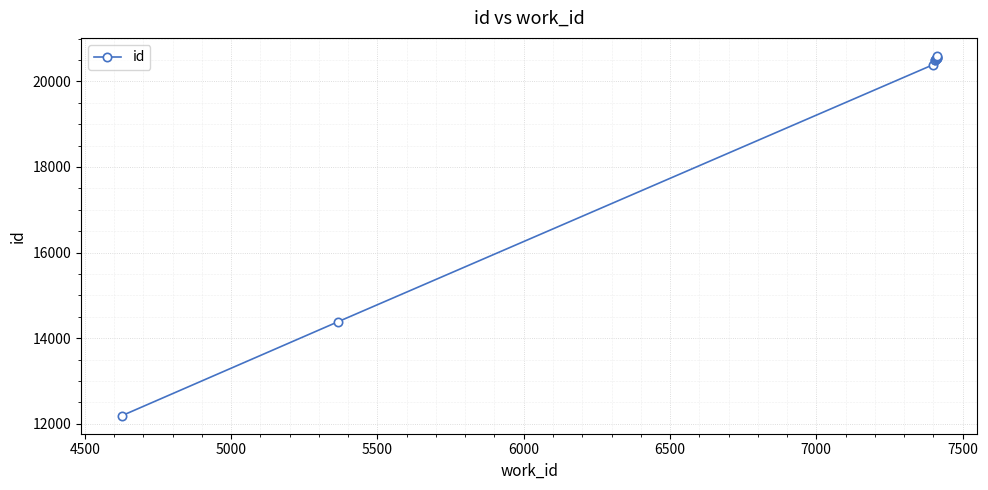

How many lines are shown in the chart?

1